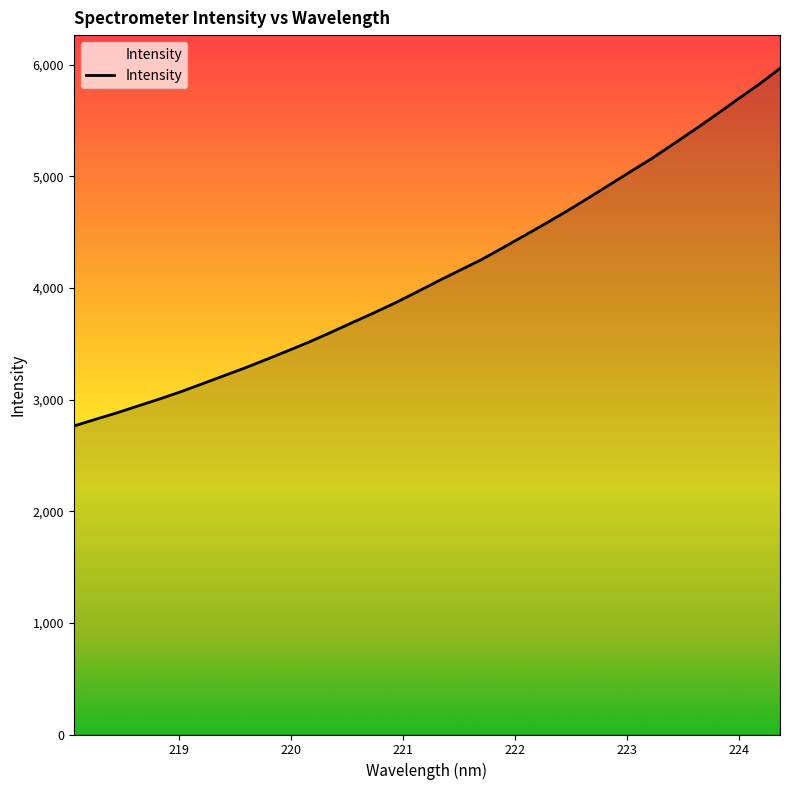

True or false: the data has more than 2 interior local peaks.

False